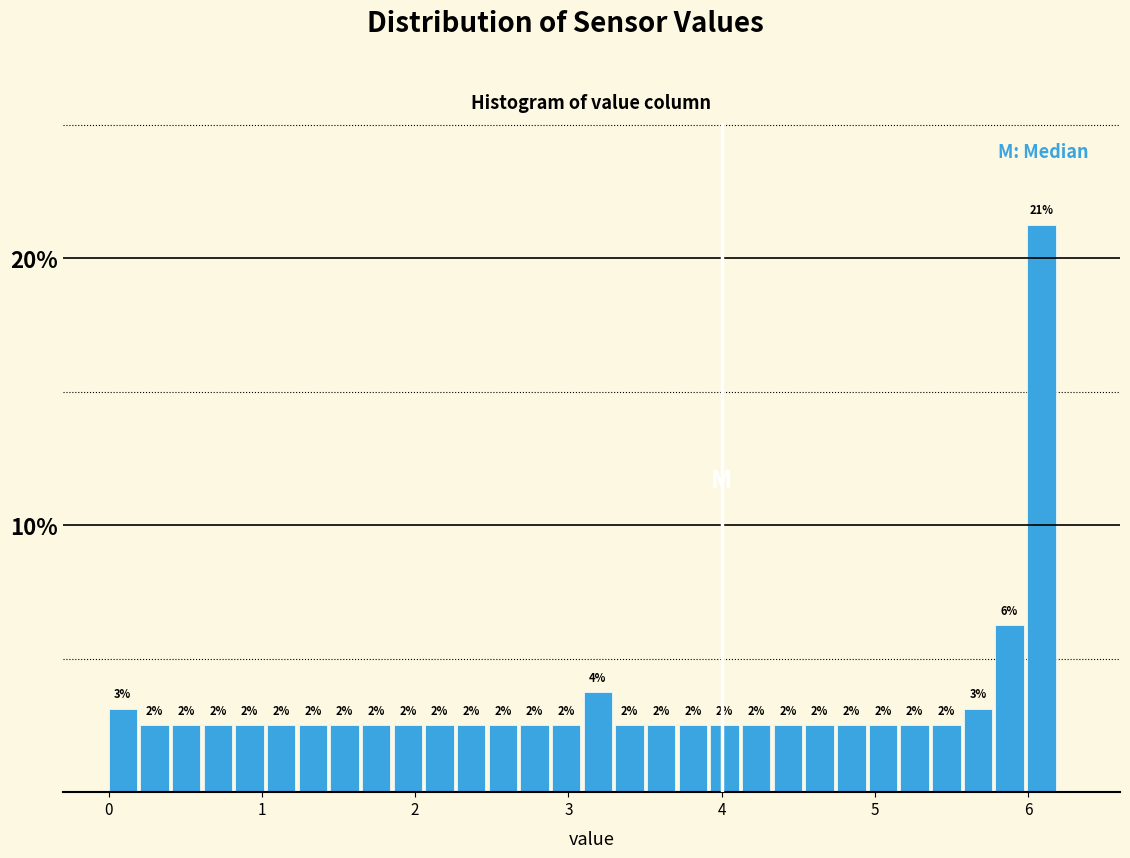

Around what value on the x-axis is the tallest bar? Give the approximate position of its centre, as read against the axis.

6.1